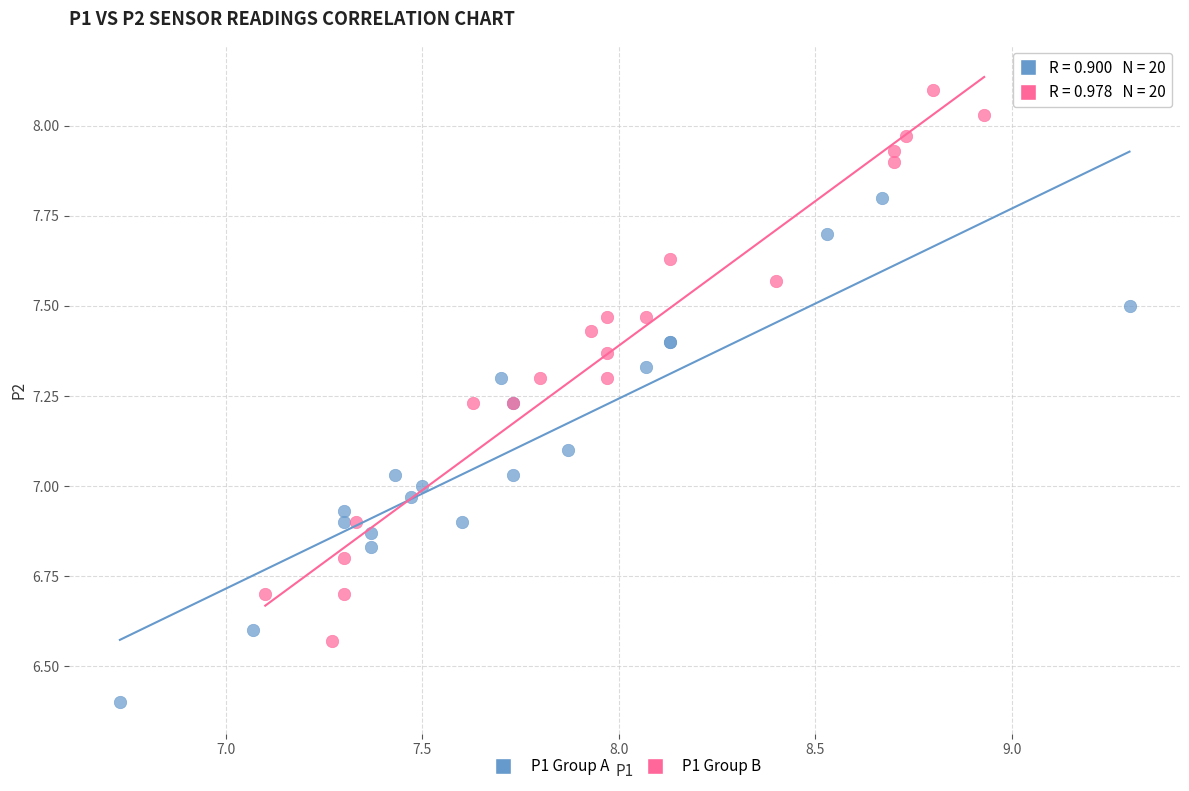

What are all the series names shown in the legend?

P1 Group A, P1 Group B